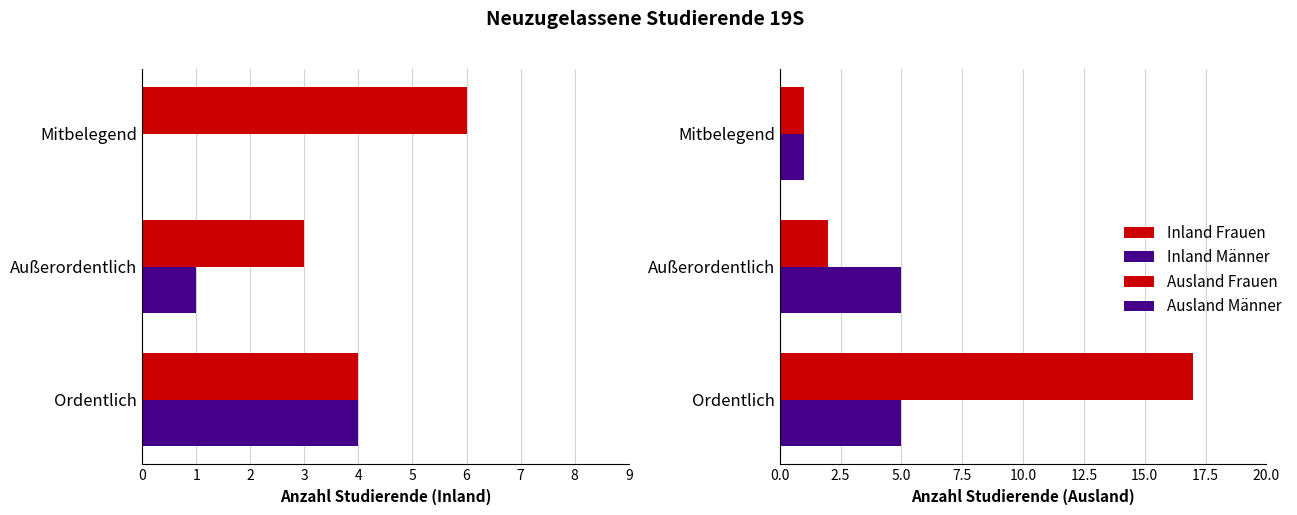

How many bars are there in each group?

4